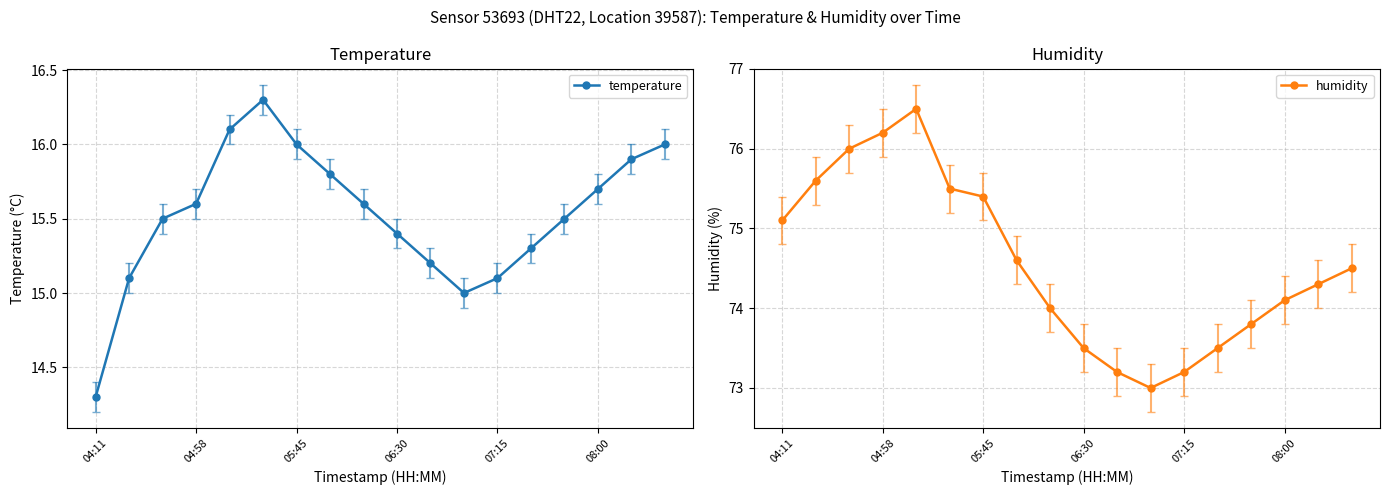

Read the temperature value at 08:00.

15.7